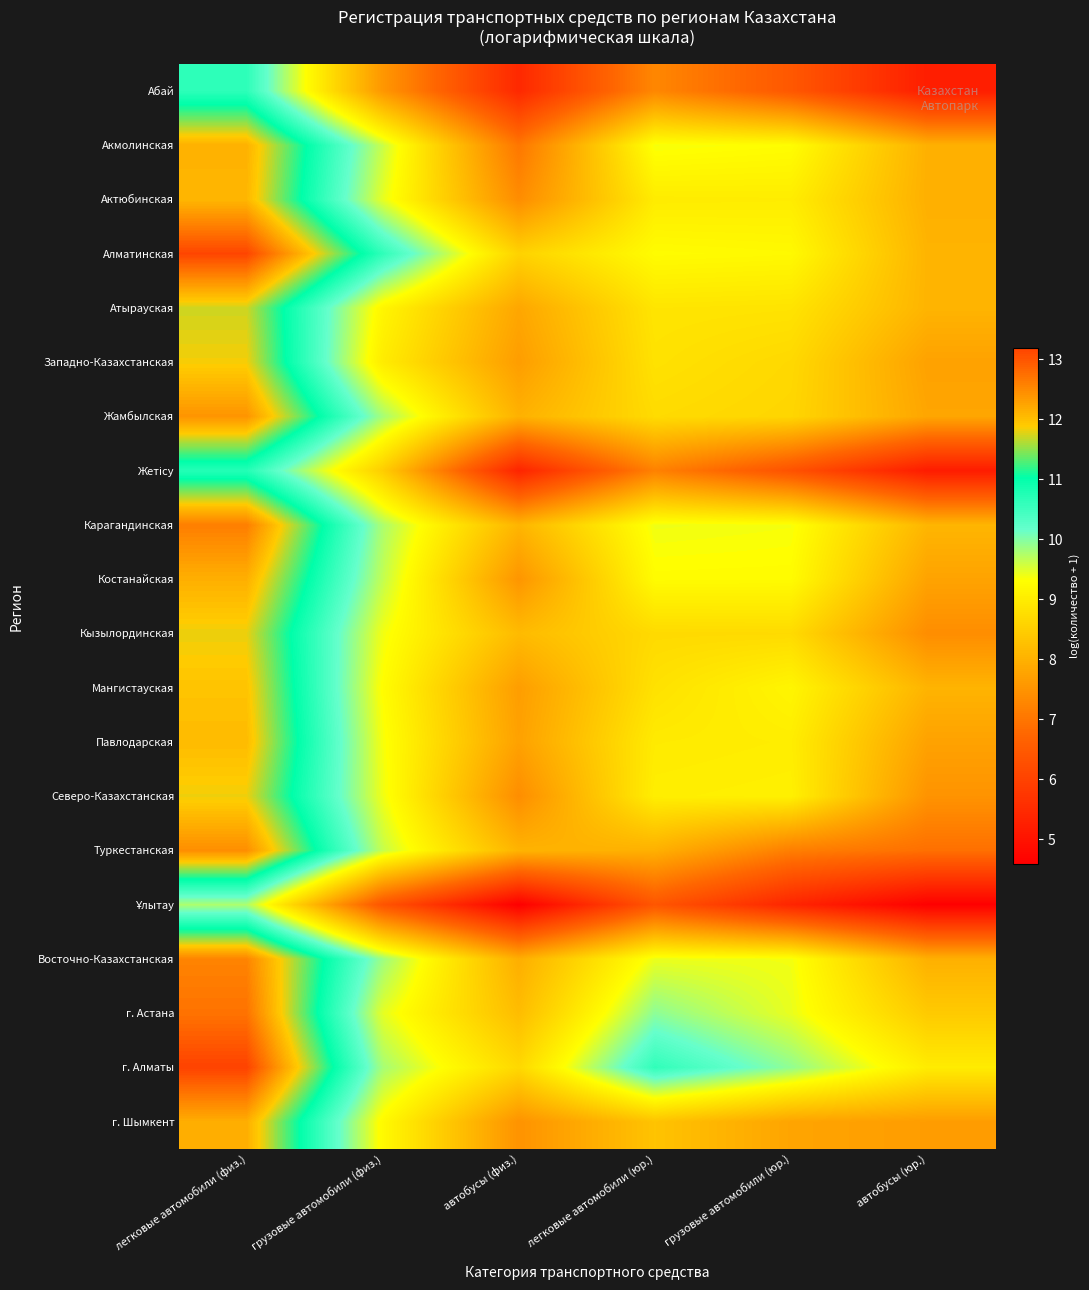

At which category is the sum across all series the highest?

легковые автомобили (физ.)